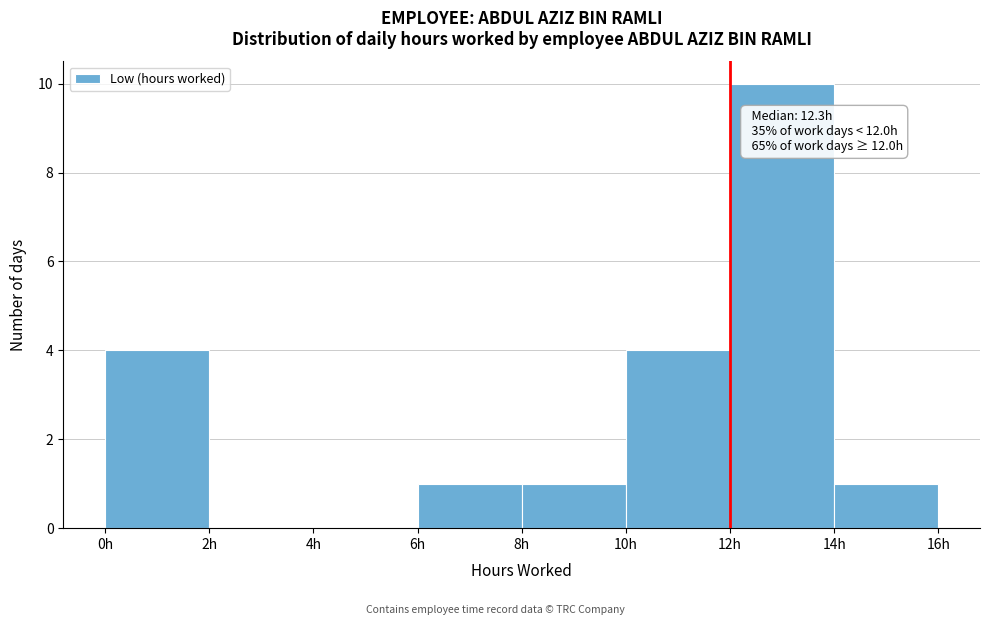

Over which range of the x-axis is the bar tallest?

12 to 14